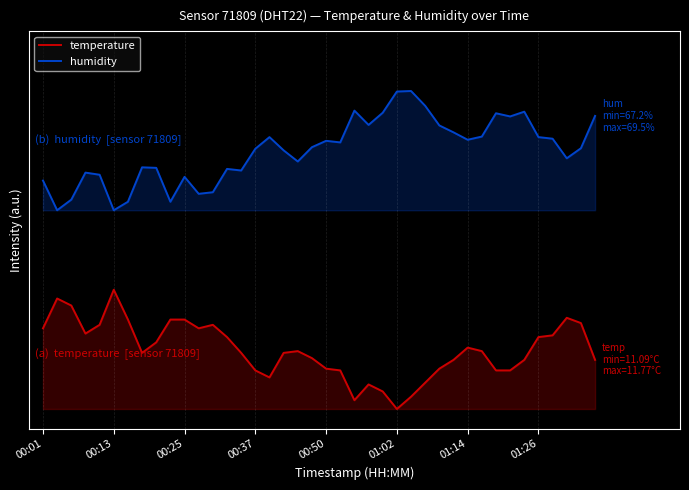

List the series in order of their overall mean, lowest first.

temperature, humidity